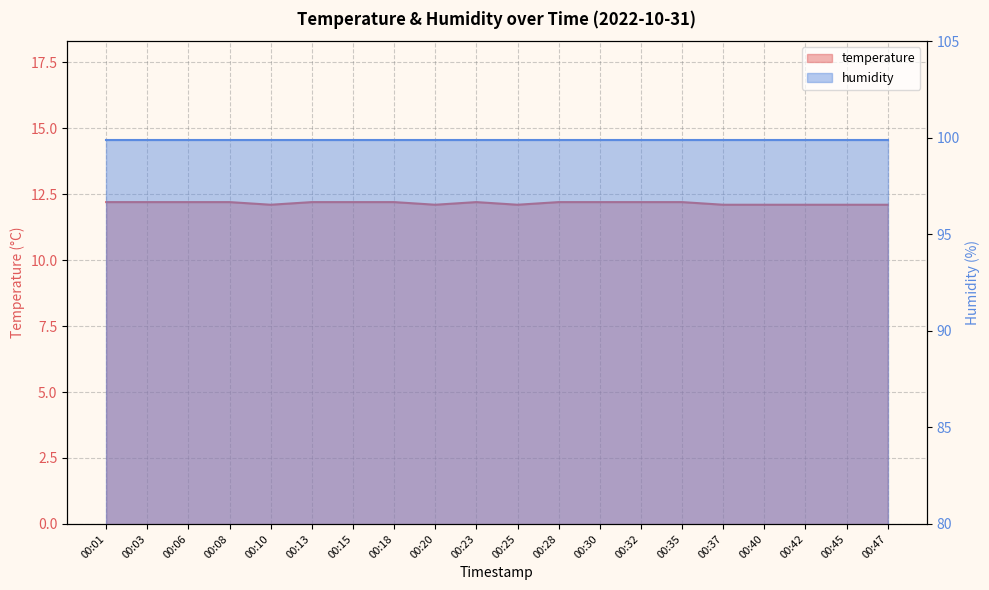

What is the minimum value shown in the chart?

12.1